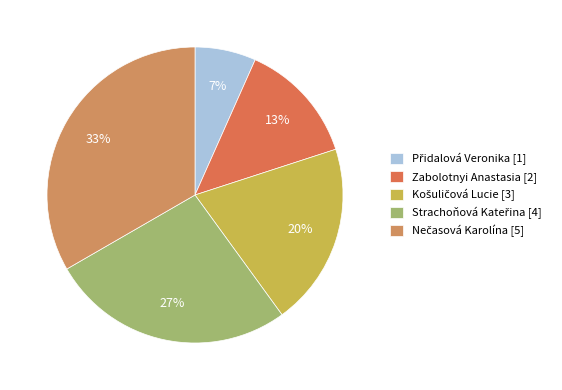

What percentage is NOT represented by Strachoňová Kateřina?

73.3%